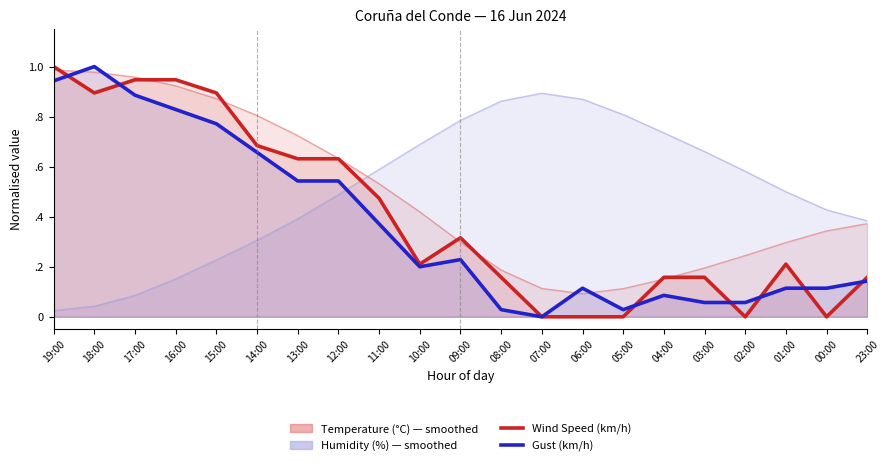

What position from the right is 17:00?

19